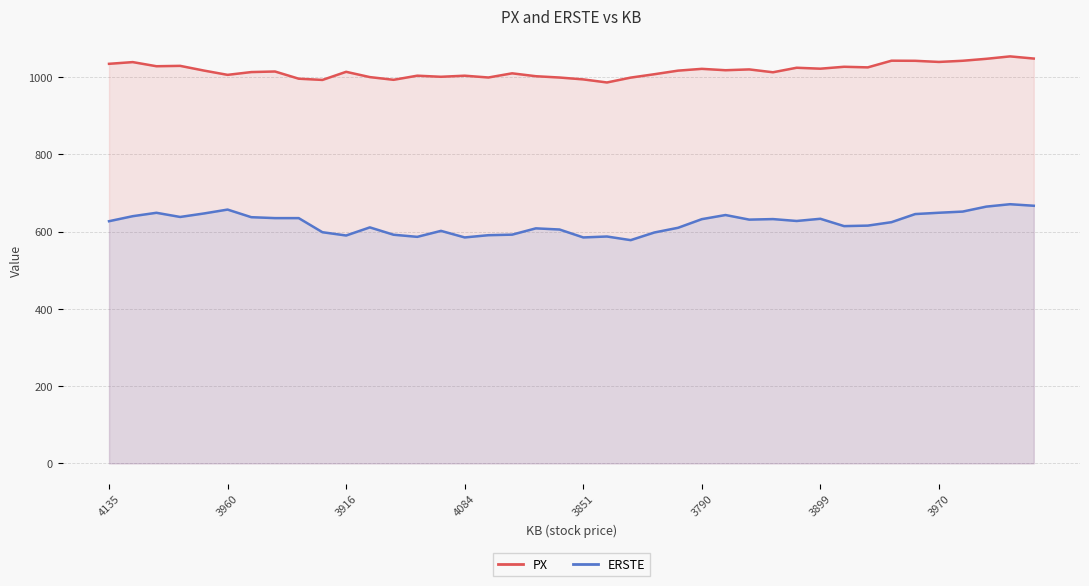

Reading left to right, extract all data points from this chart.

PX: 1034.5	1038.9	1028.2	1029.2	1017.0	1005.9	1013.1	1014.6	995.9	992.7	1013.8	1000.1	993.1	1003.7	1000.9	1003.7	999.1	1009.8	1002.4	999.0	994.1	986.2	998.7	1007.5	1016.8	1021.4	1017.9	1020.0	1012.6	1024.3	1021.9	1026.8	1025.3	1042.5	1042.3	1039.3	1042.3	1047.4	1053.7	1048.1
ERSTE: 627.0	640.0	648.8	638.0	647.0	657.1	637.4	635.0	635.0	598.5	590.0	611.0	592.0	586.5	602.0	585.0	590.8	592.2	608.5	605.5	585.0	587.4	578.0	597.8	610.0	632.3	643.0	631.1	632.5	627.6	633.3	614.3	615.6	624.5	645.5	648.9	651.9	664.8	671.0	667.0